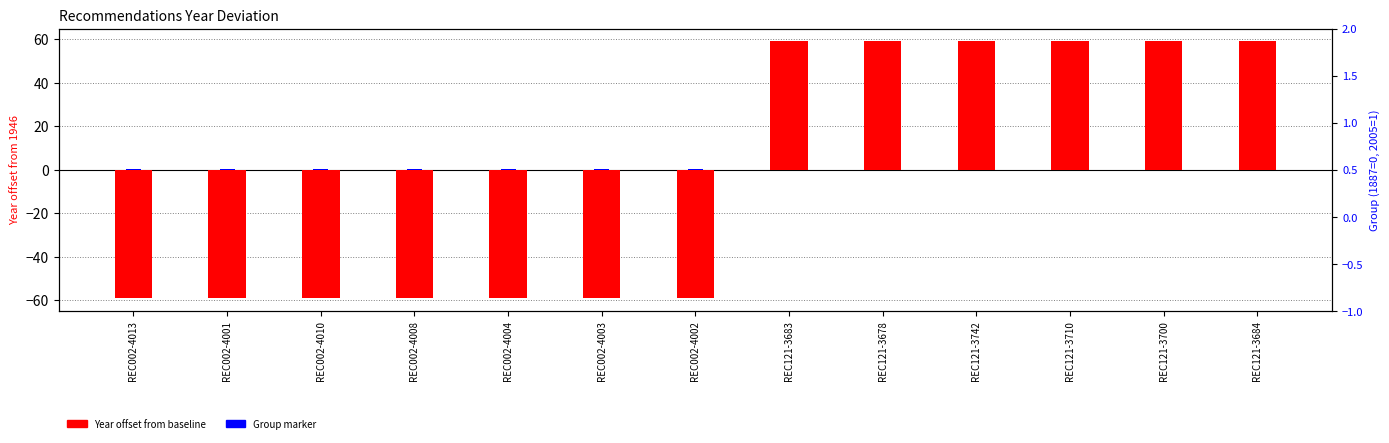

What is the label of the 3rd bar from the right?

REC121-3710